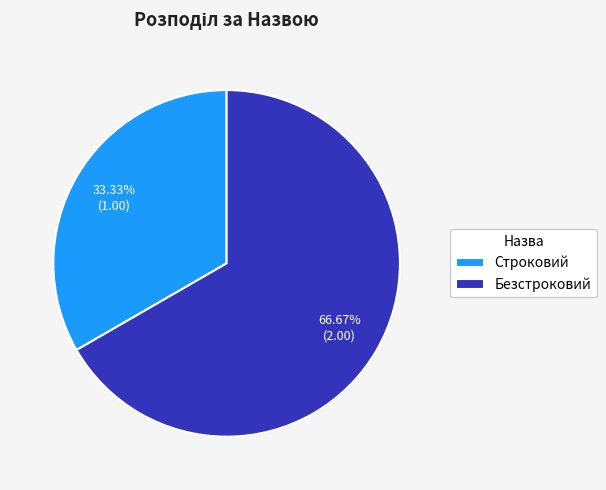

The Безстроковий slice represents 52% of the pie. True or false?

False